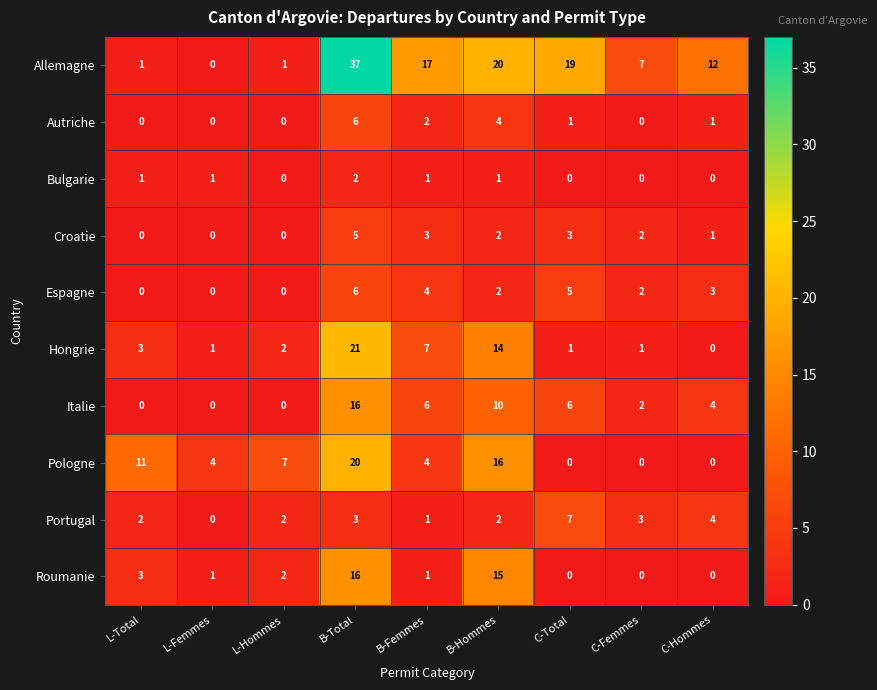

Which series has the largest total across all categories?

Allemagne